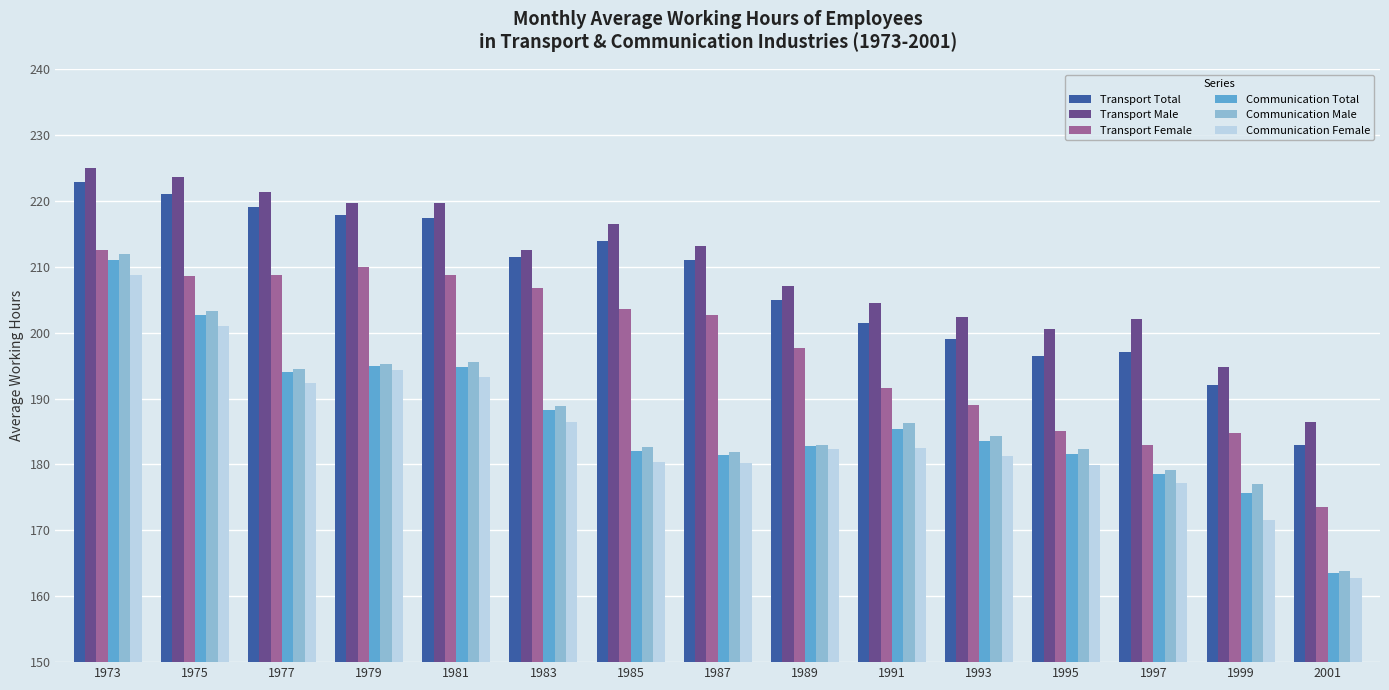

At how many categories does at least one series exceed 170?

15